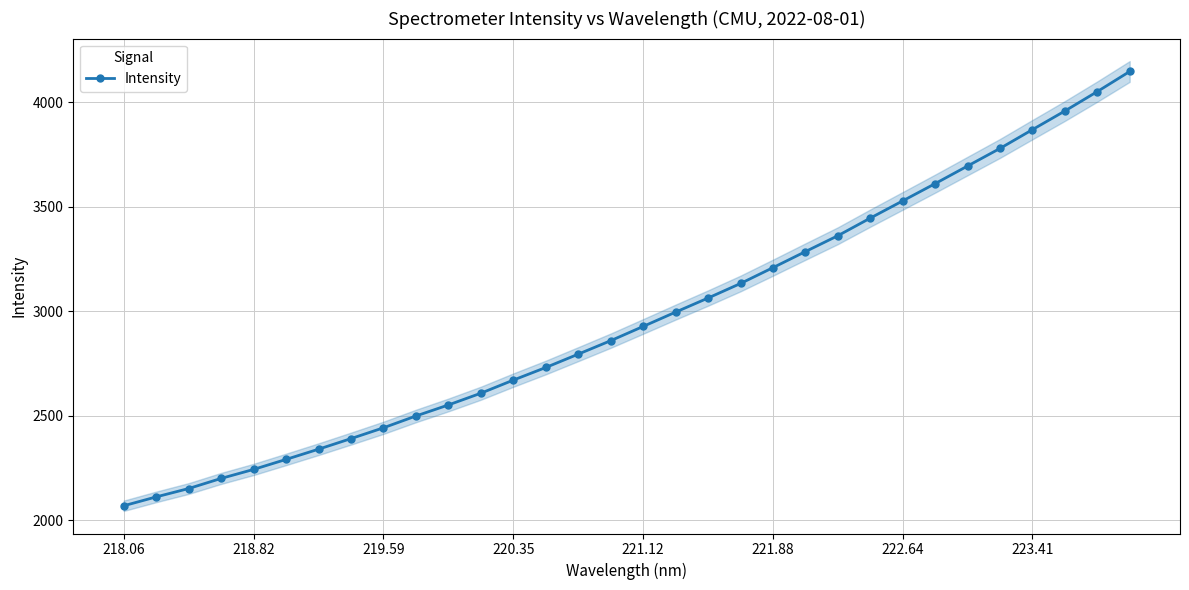

What is the difference between the second highest and second lowest values?

1937.7